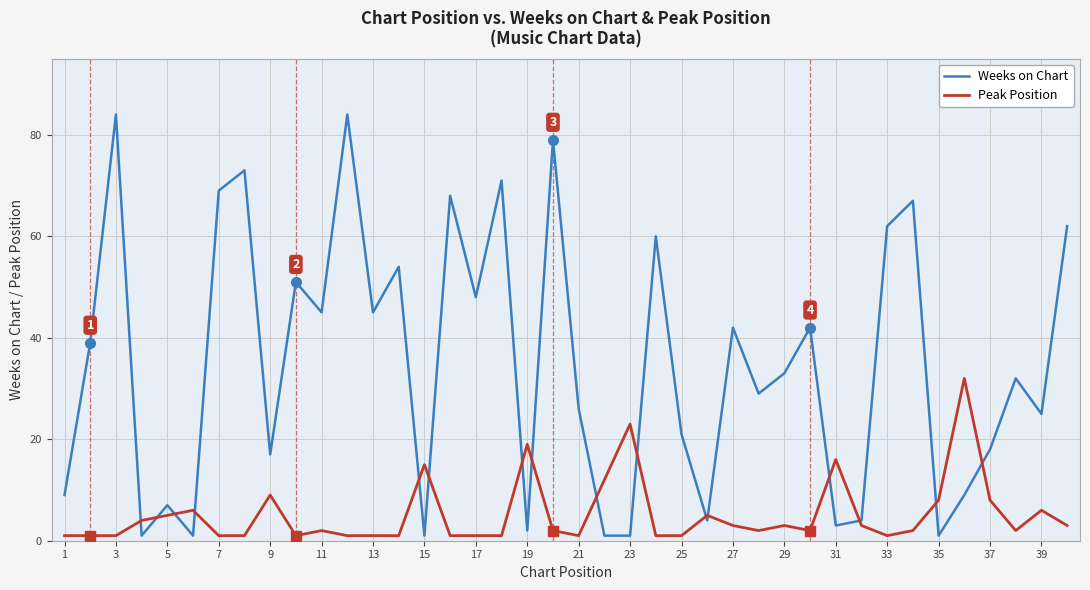

True or false: Weeks on Chart and Peak Position intersect in this chart.

True